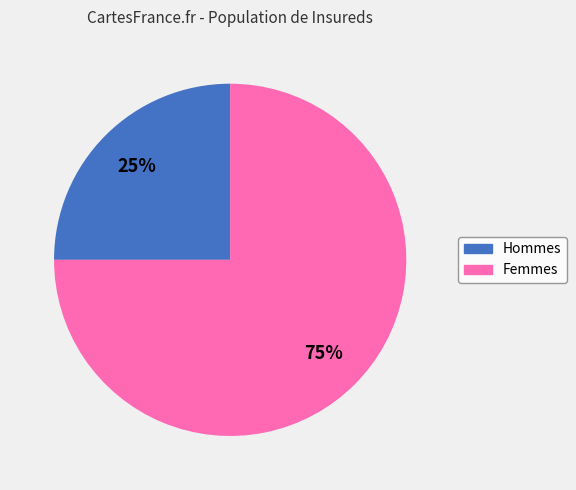

Is there a majority slice in this chart?

Yes